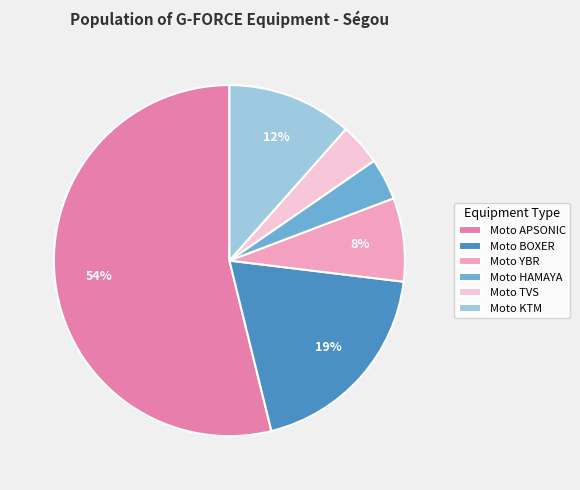

Is the sum of Moto HAMAYA and Moto YBR greater than half?

No